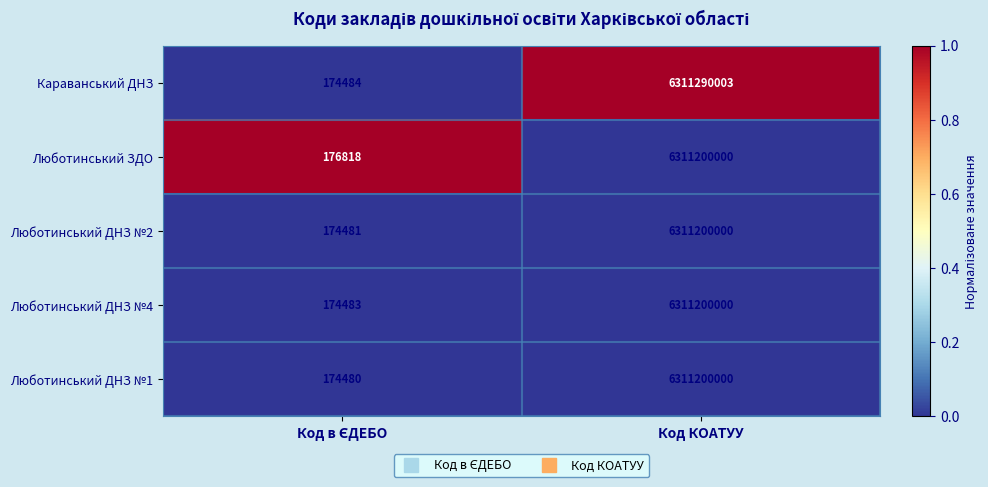

What is the greatest value displayed?

6311290003